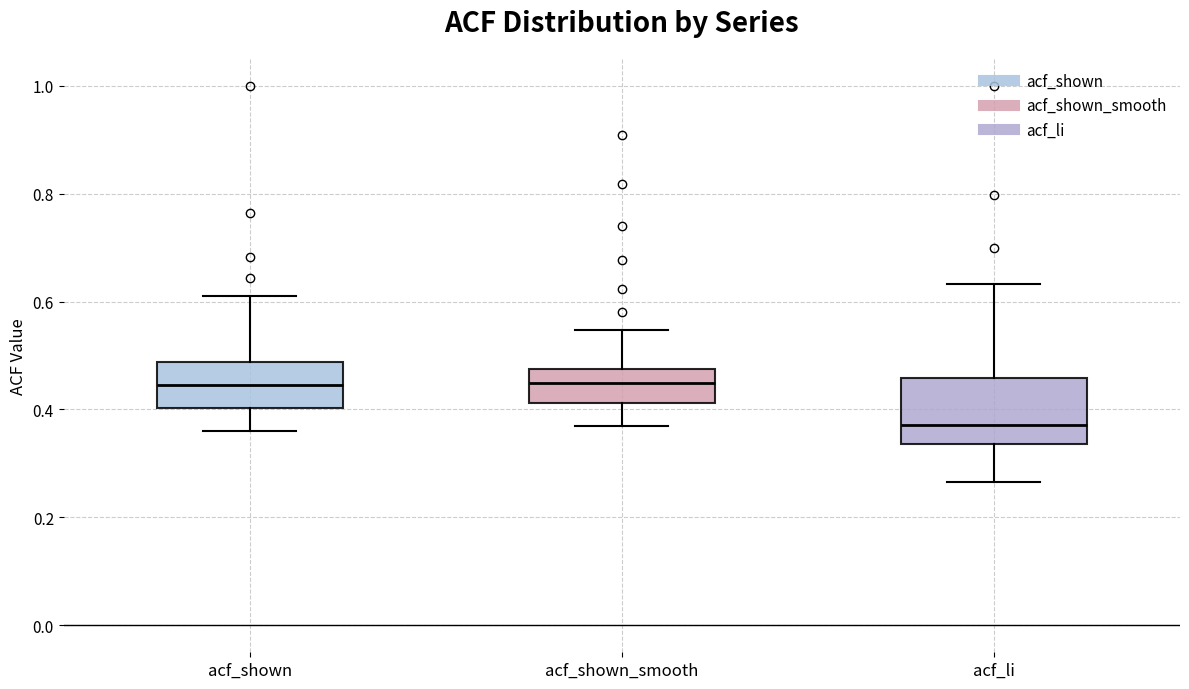

Which box is the tallest, from its lower edge to its upper edge?

acf_li